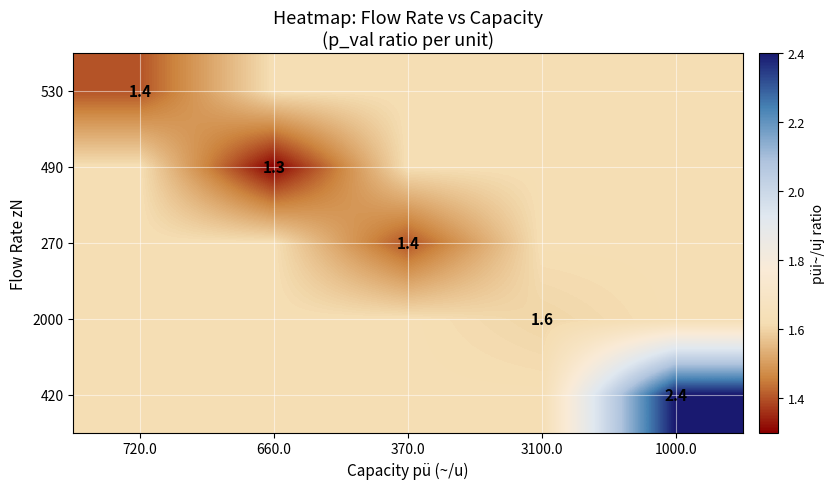

Which series has the largest total across all categories?

420